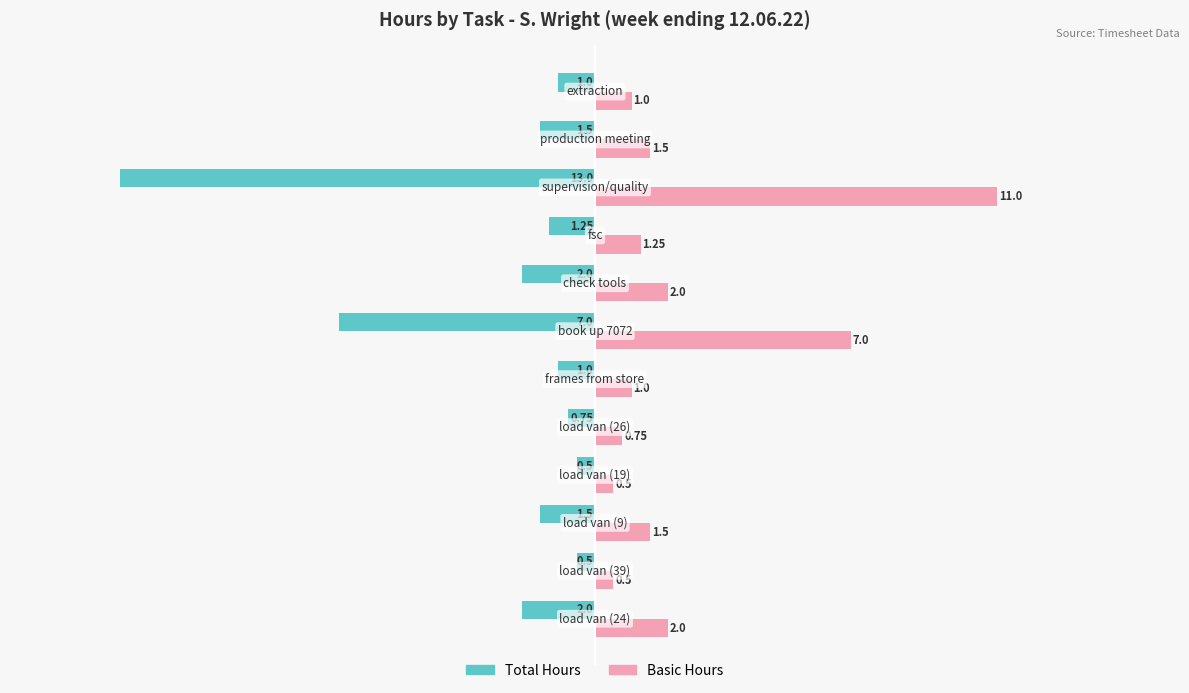

At how many categories does at least one series exceed -4?

12